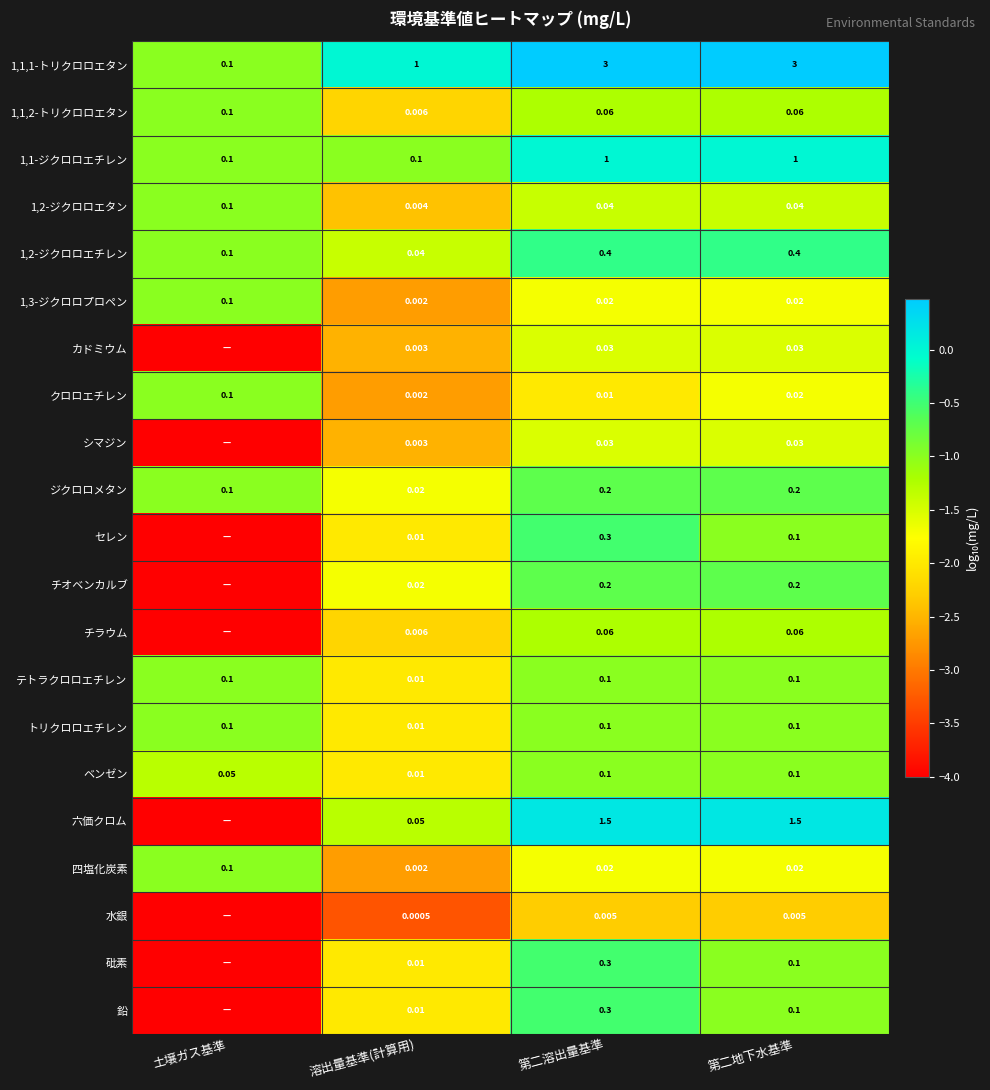

Is the value of 四塩化炭素 at 第二溶出量基準 greater than the value of 1,2-ジクロロエタン at 第二溶出量基準?

No